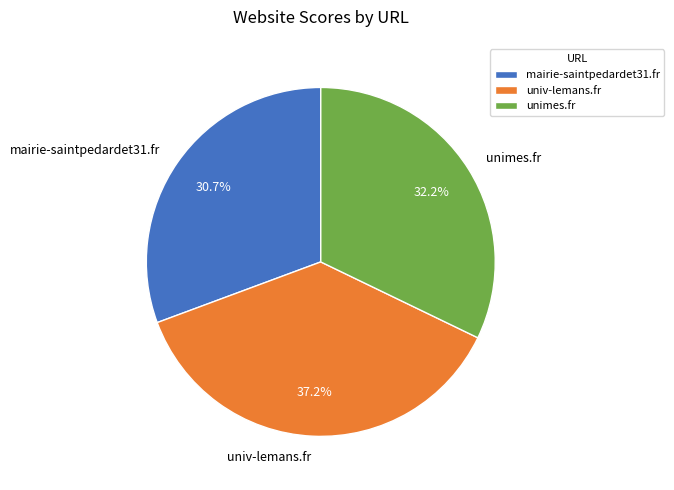

To the nearest percent, what is the average slice percentage?

33%